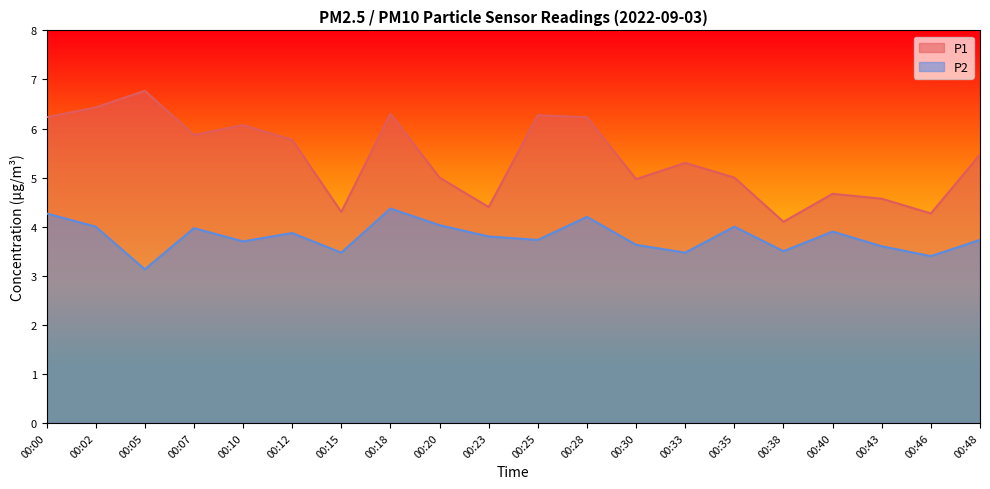

At how many categories does at least one series exceed 3?

20